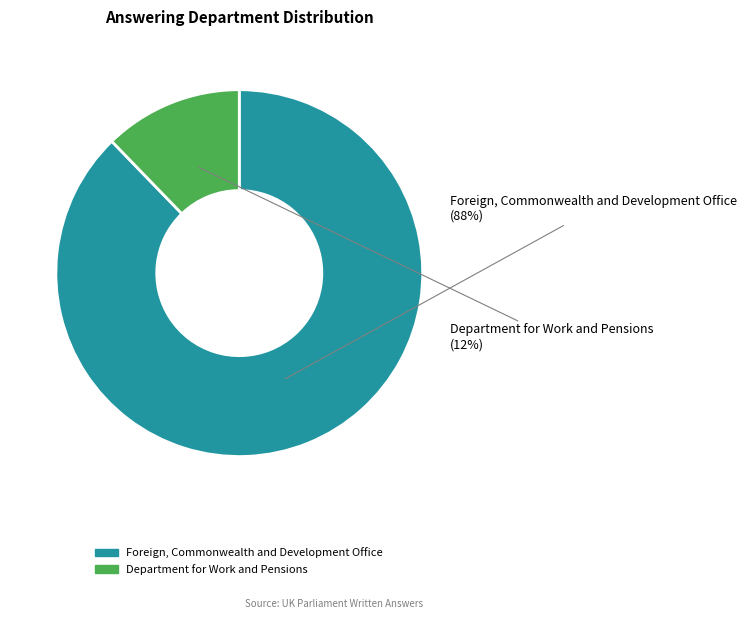

What is the smallest slice in the pie chart?

Department for Work and Pensions